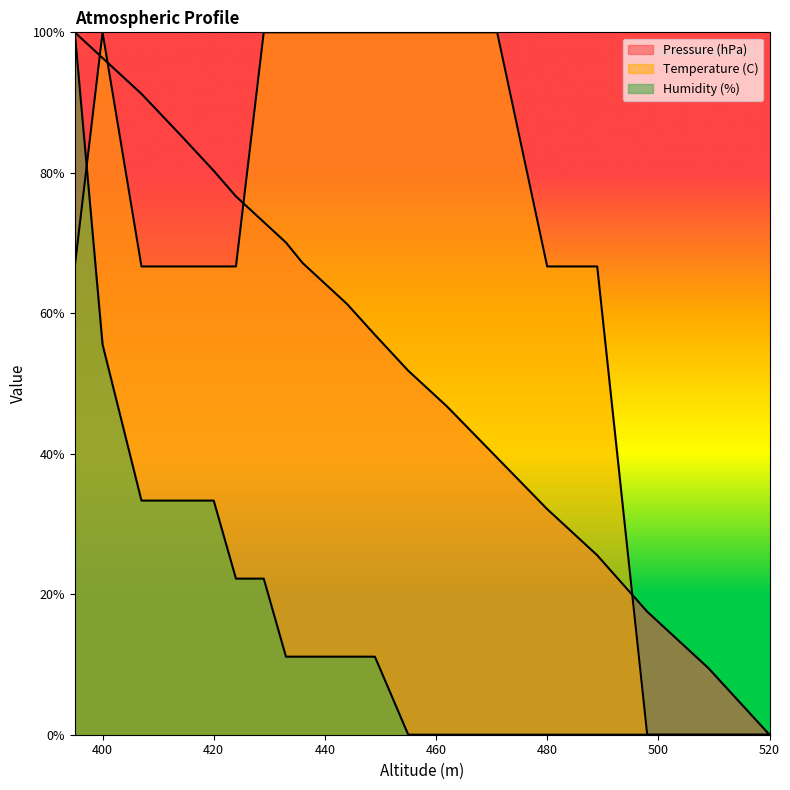

What are all the series names shown in the legend?

Pressure (hPa), Temperature (C), Humidity (%)